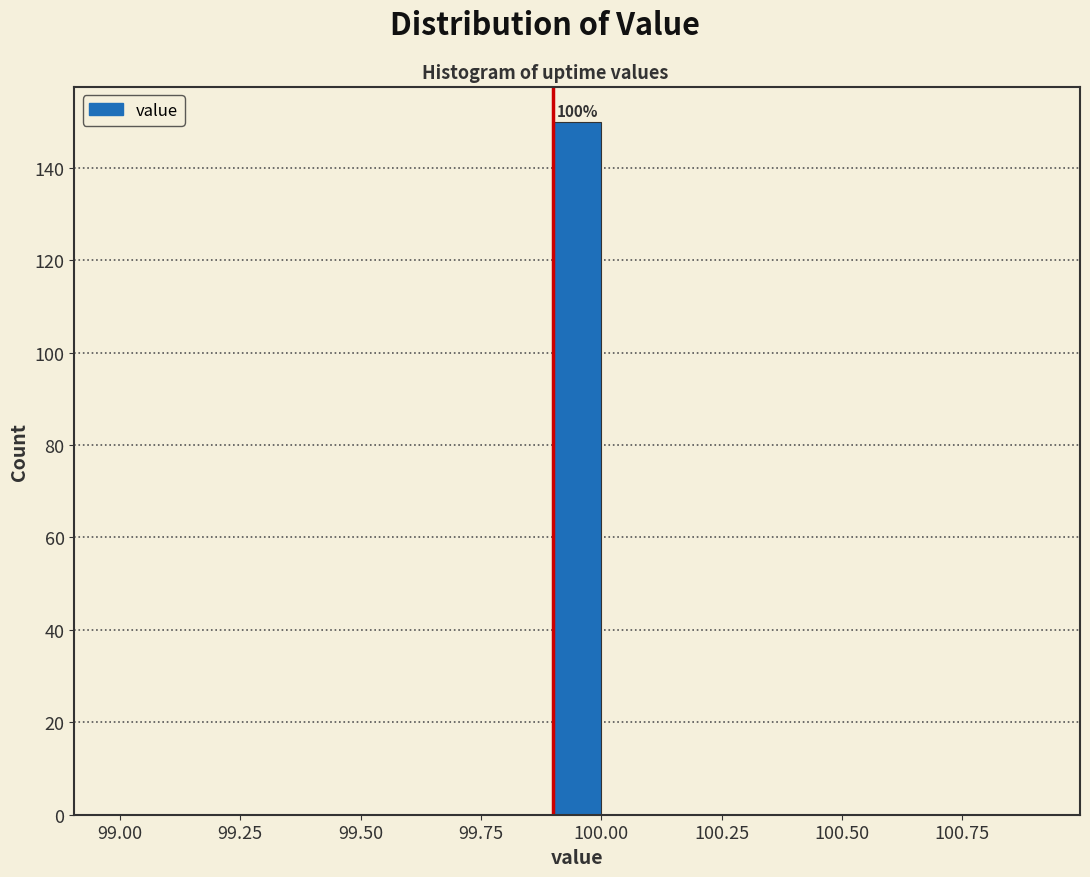

Read against the x-axis, roughly where is the centre of the tallest bar?

99.95